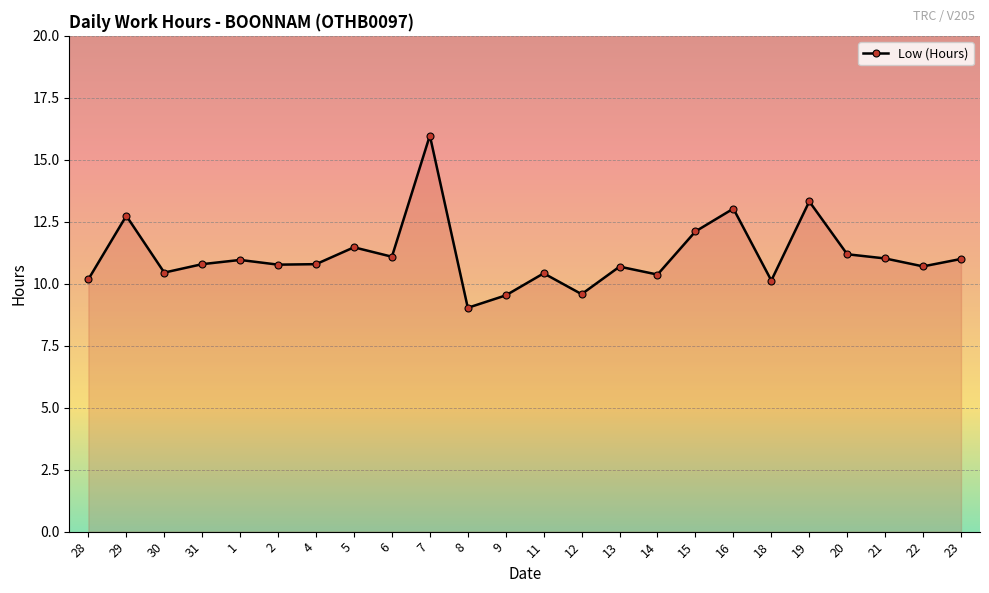

Which has a higher value, 14 or 8?

14